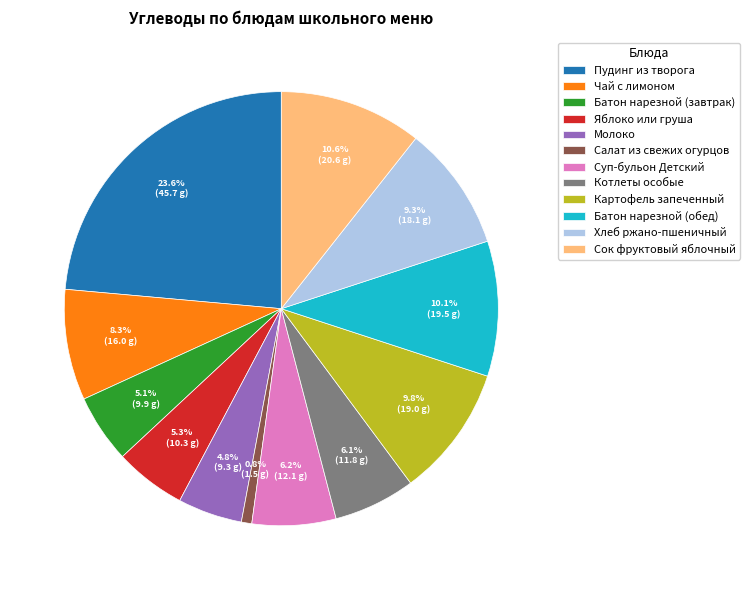

What is the largest slice in the pie chart?

Пудинг из творога